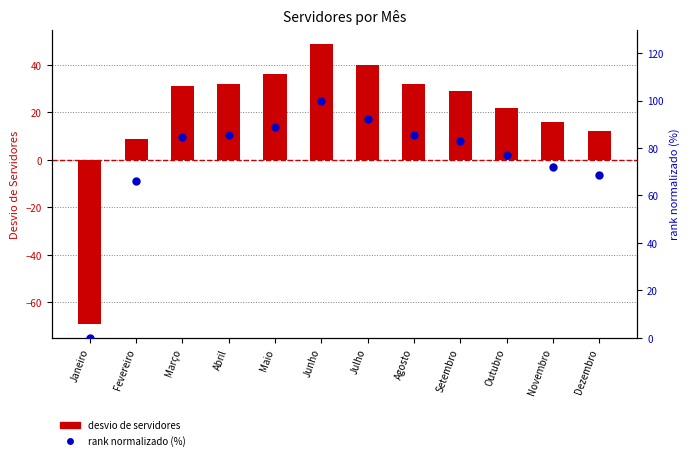

At which category is the sum across all series the highest?

Junho